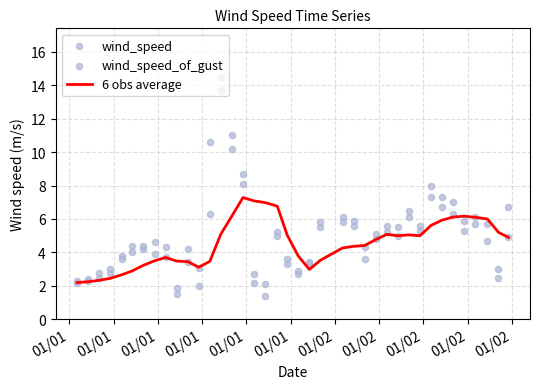

What is the maximum value for 6 obs average?

7.3